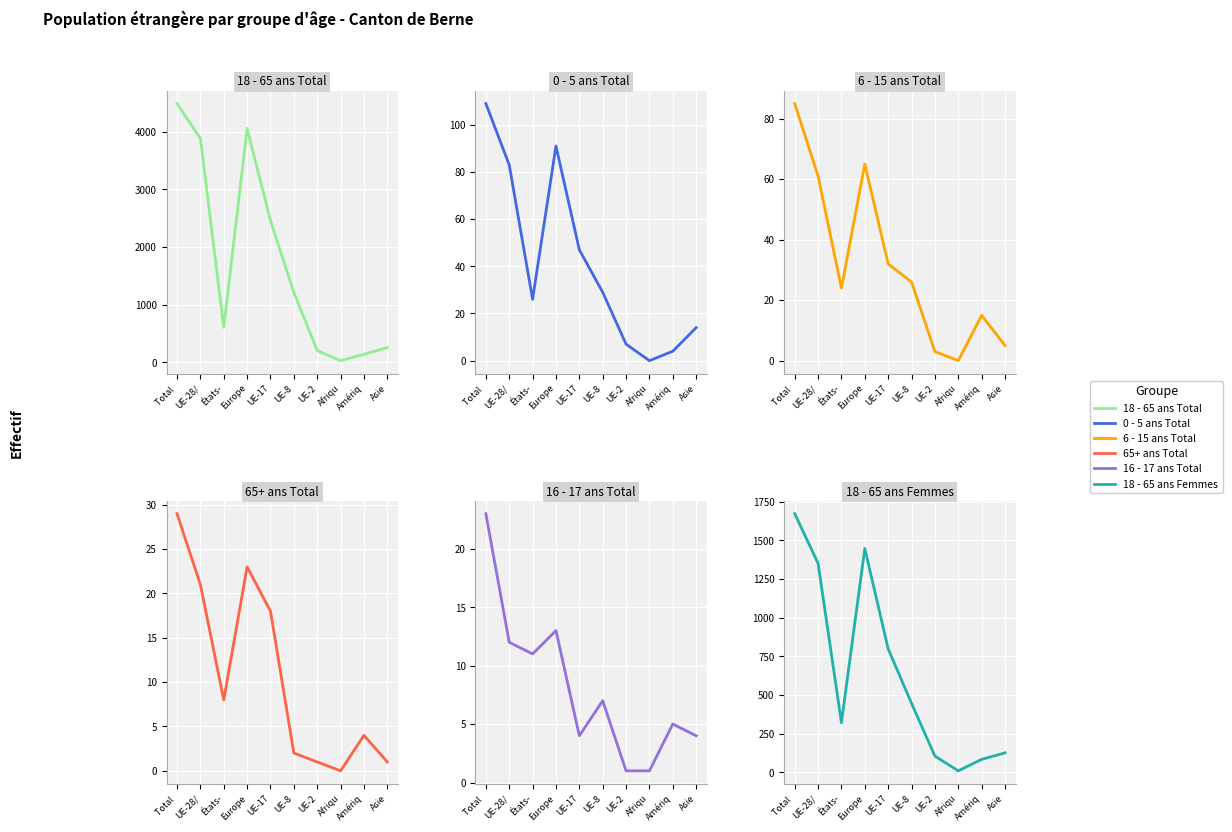

How many categories are shown in the chart?

10